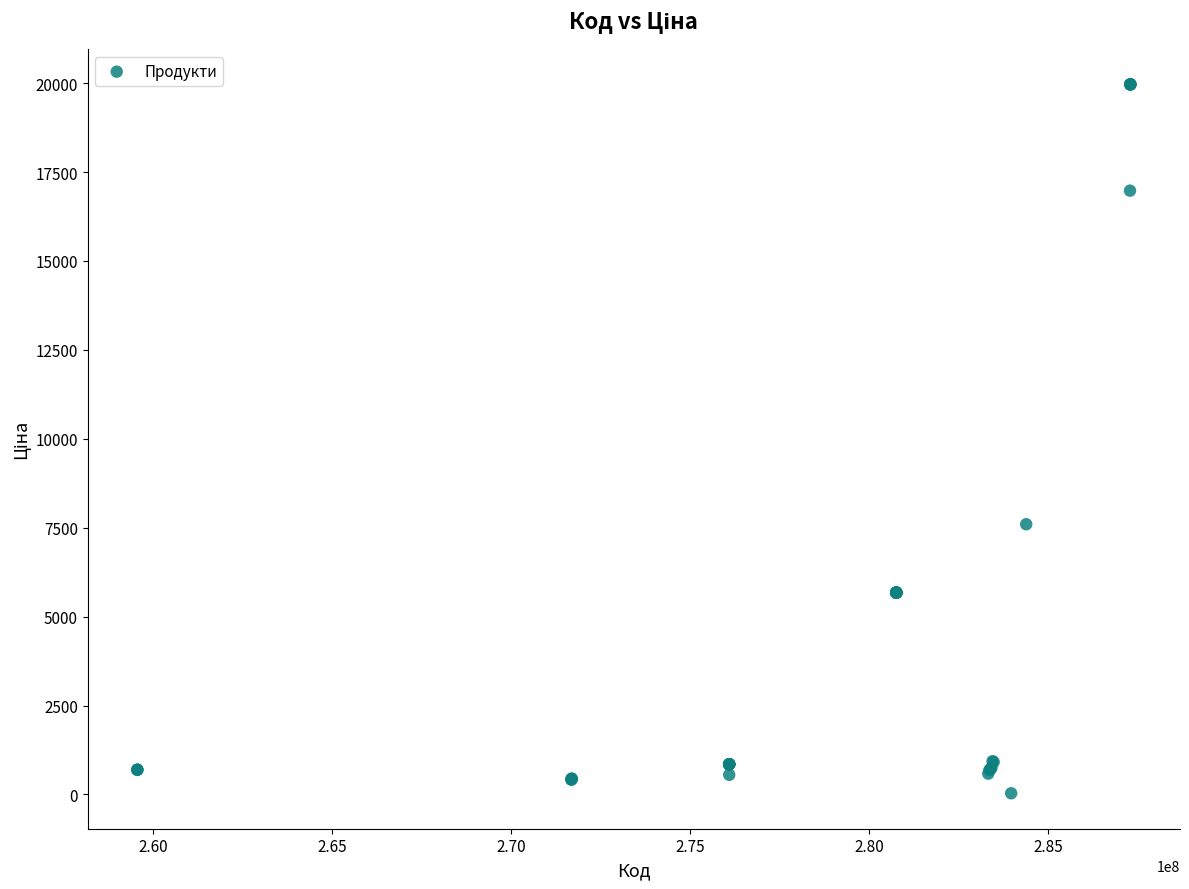

What Y value in the scatter plot is closest to 9998?

7596.5